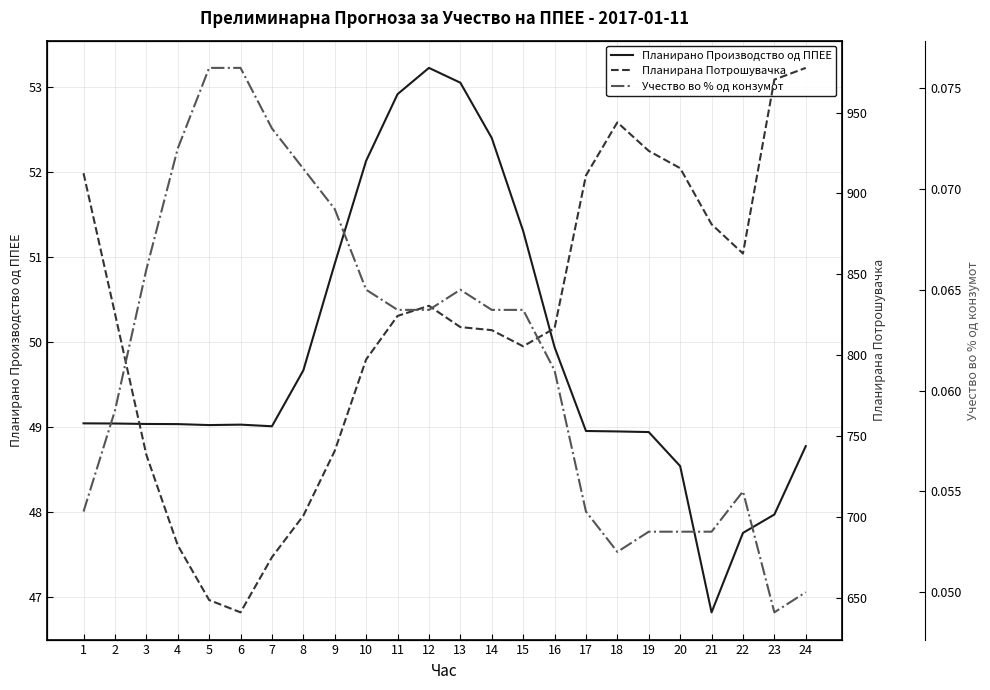

True or false: Учество во % од конзумот has more than 0 points higher than both neighbors.

True